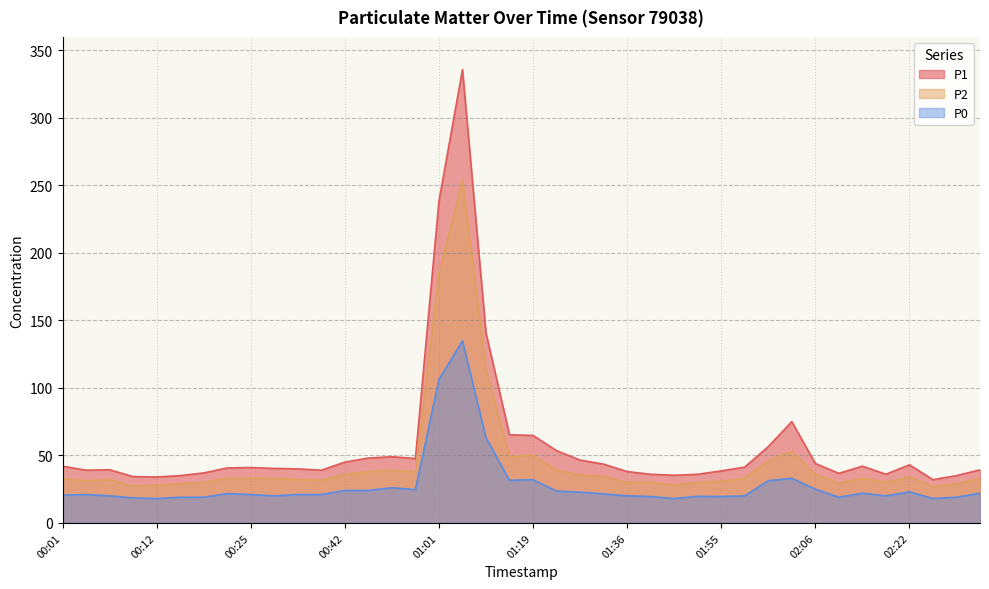

Is it true that P1 equals 36.0 at 01:44?

True